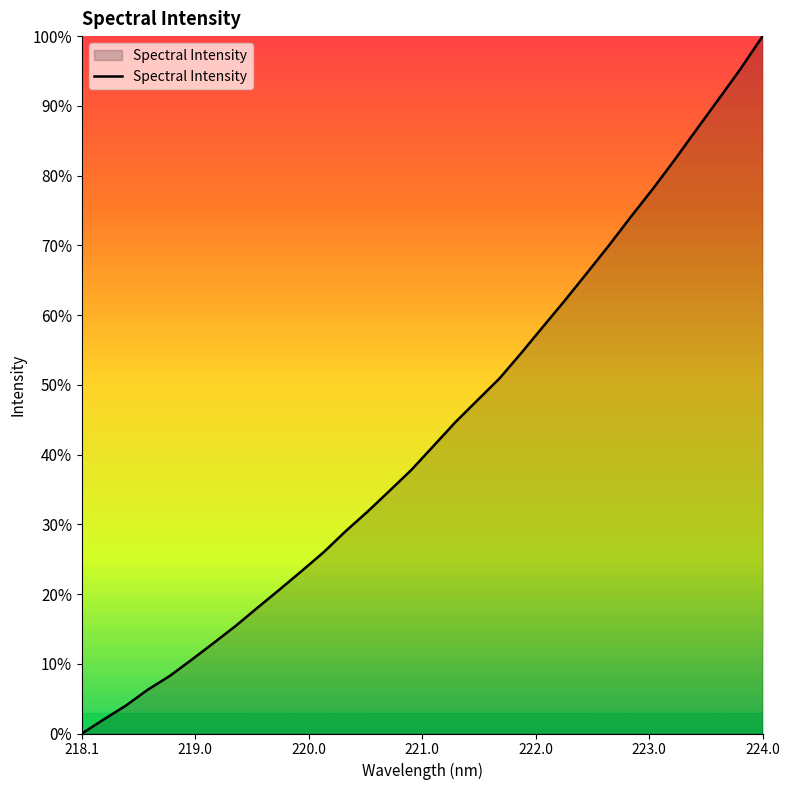

At which category does the chart reach its peak across all series?

224.0